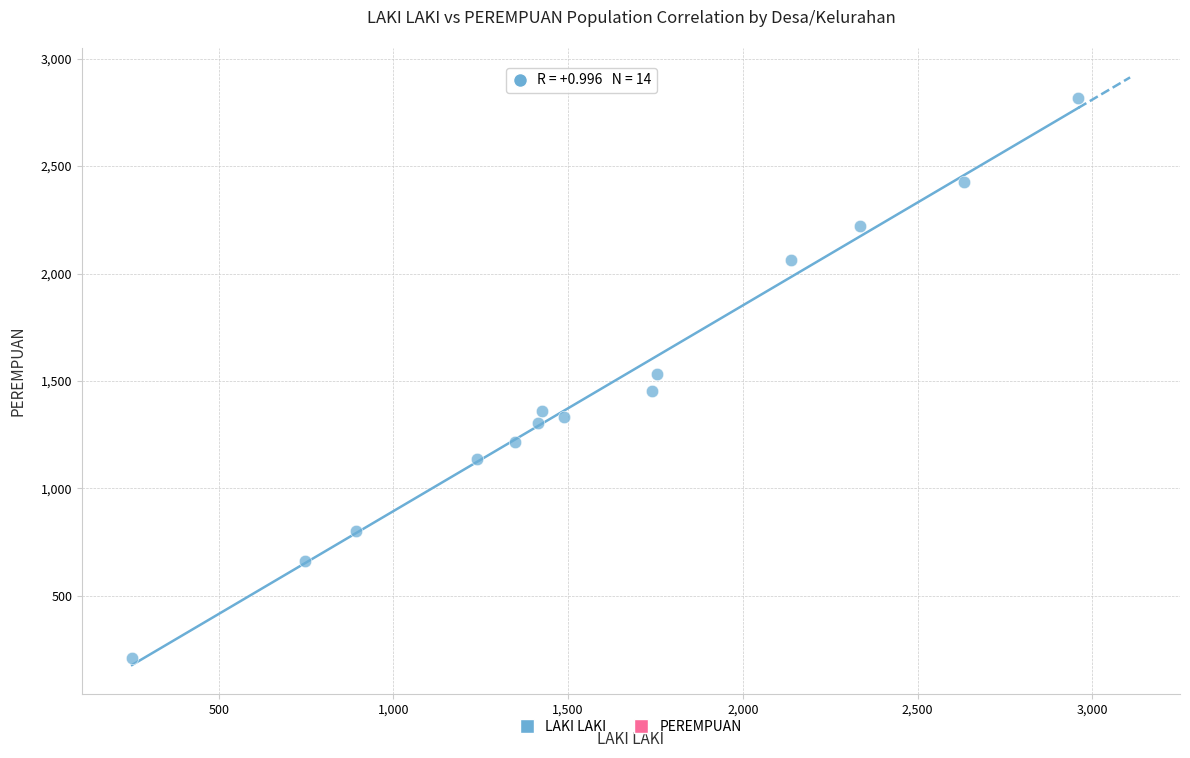

What is the range of Y values (max minus min)?

2606